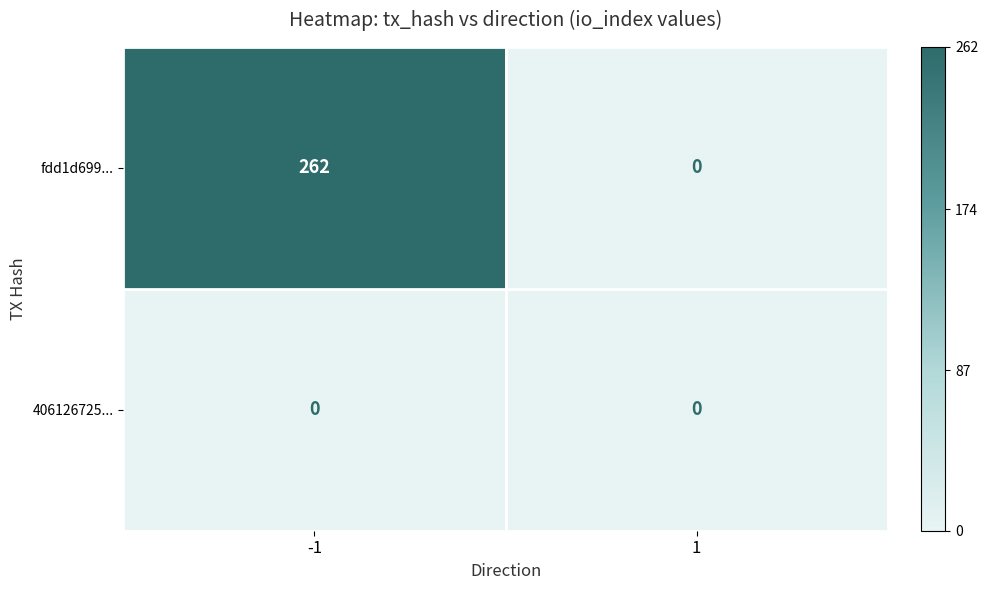

Reading left to right, what are all the values shown in this chart?

fdd1d699...: -1=262	1=0
406126725...: -1=0	1=0